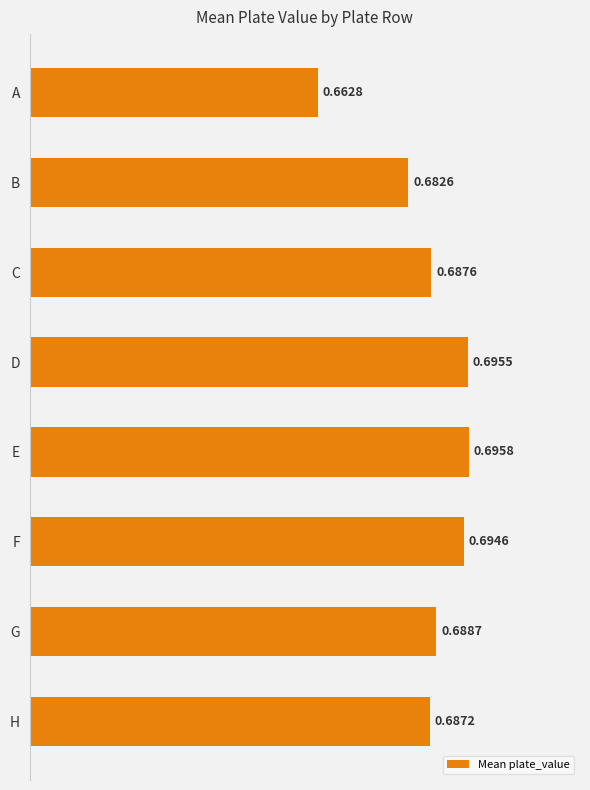

Where is the data nearest to the value 0?

A